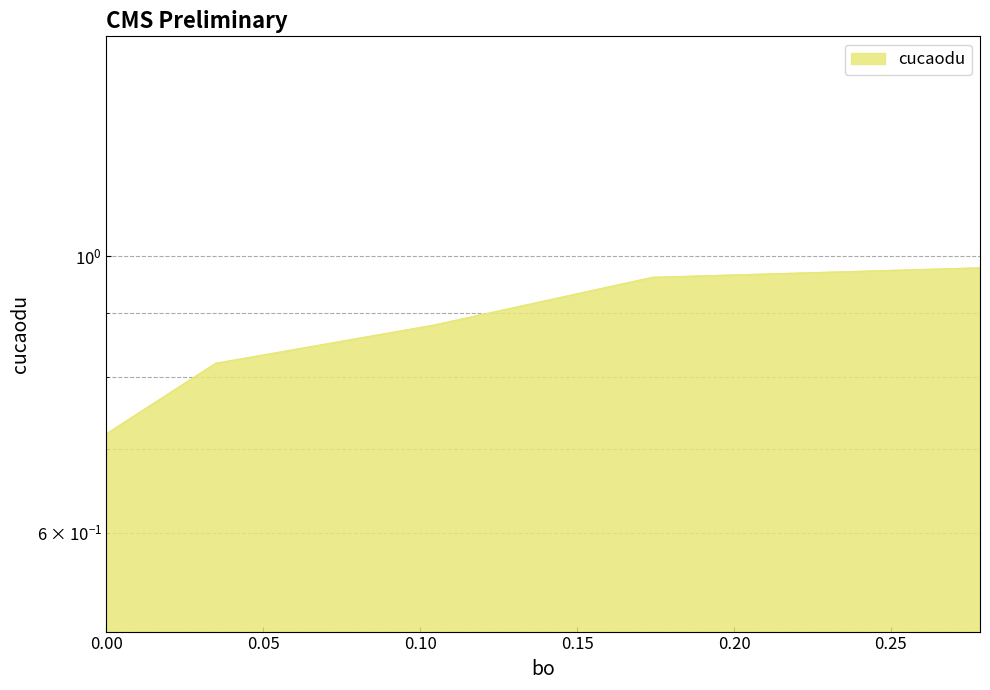

The chart shows a value of 1.0 at 0.2784. True or false?

True